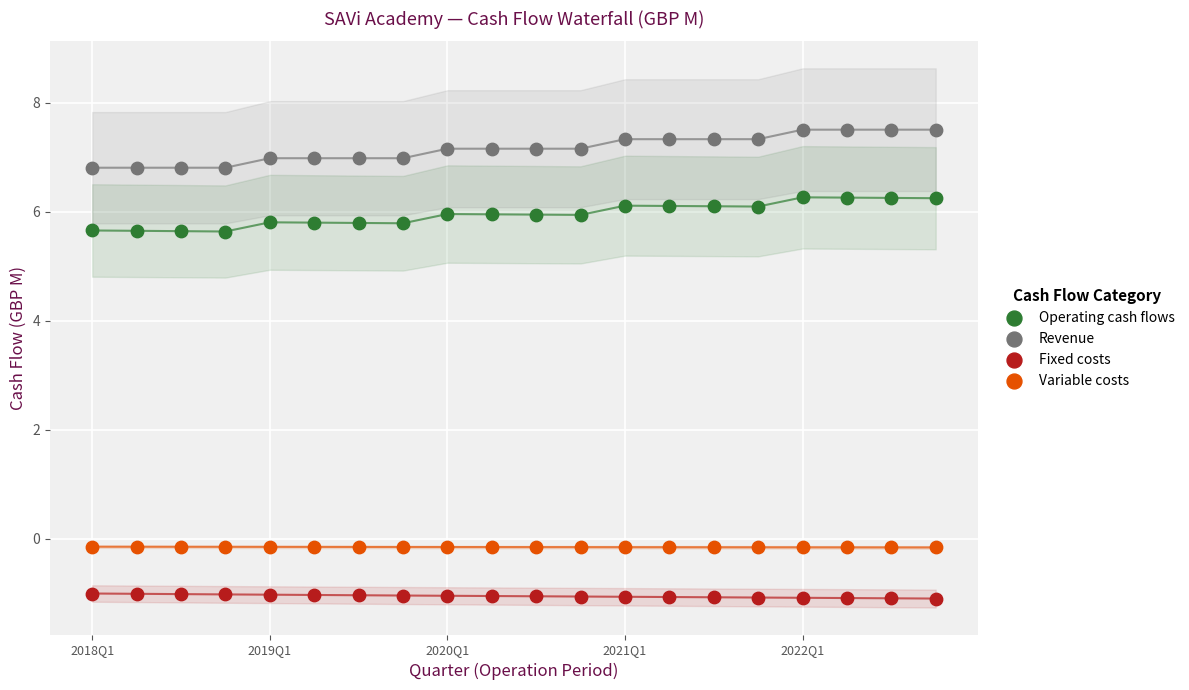

Which series reaches the maximum Y coordinate?

Revenue